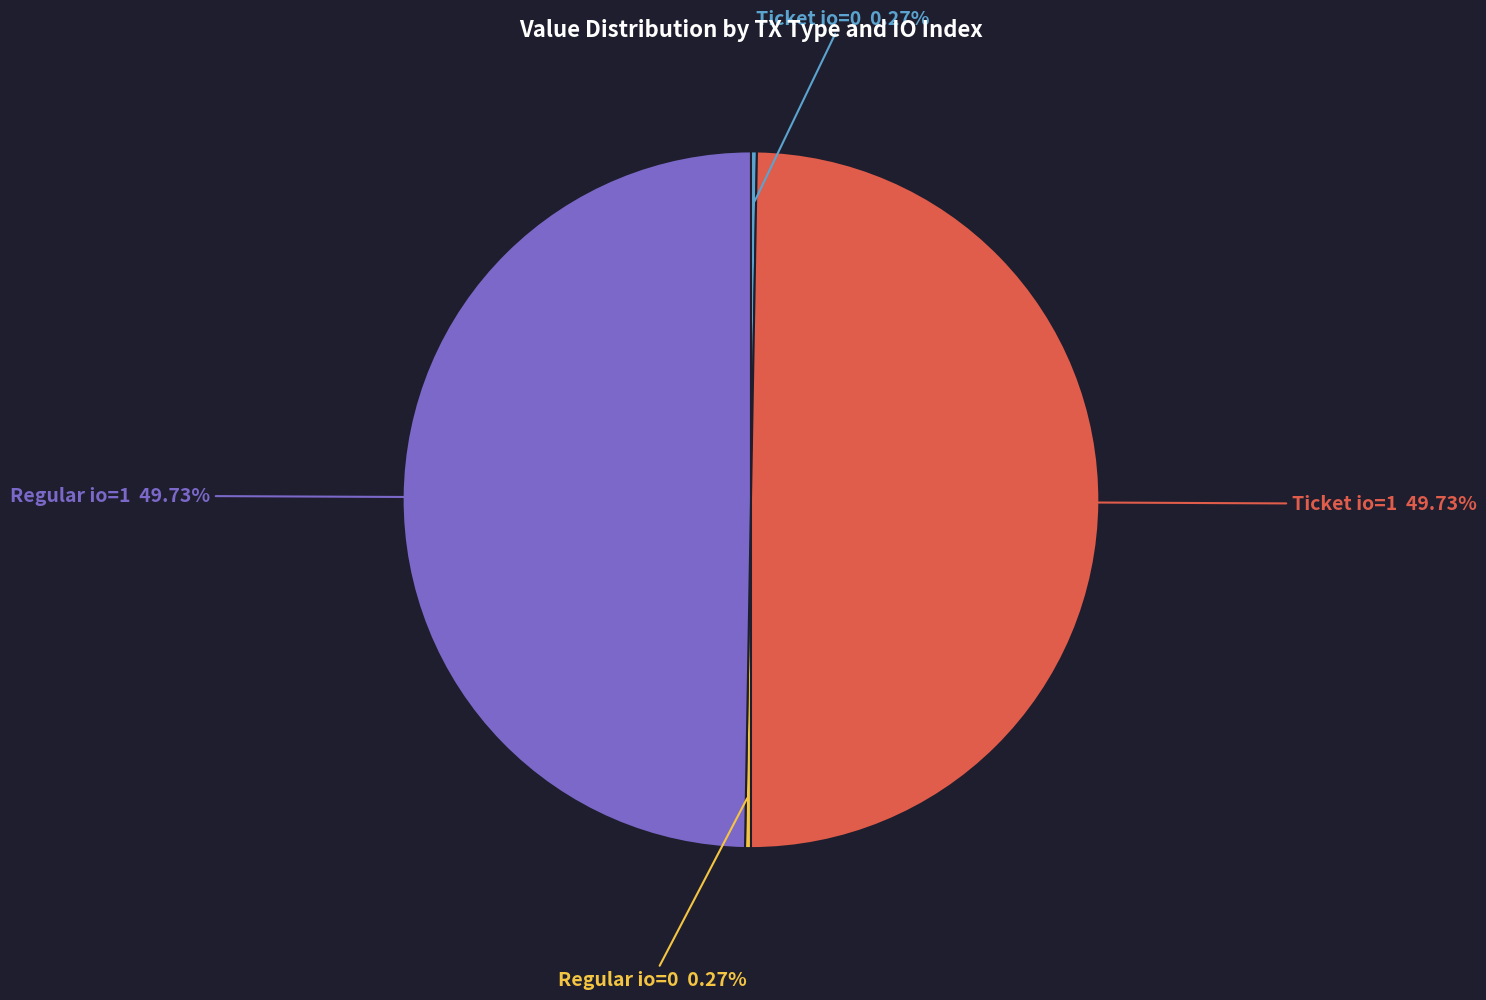

Is there any slice that represents more than half of the pie?

No